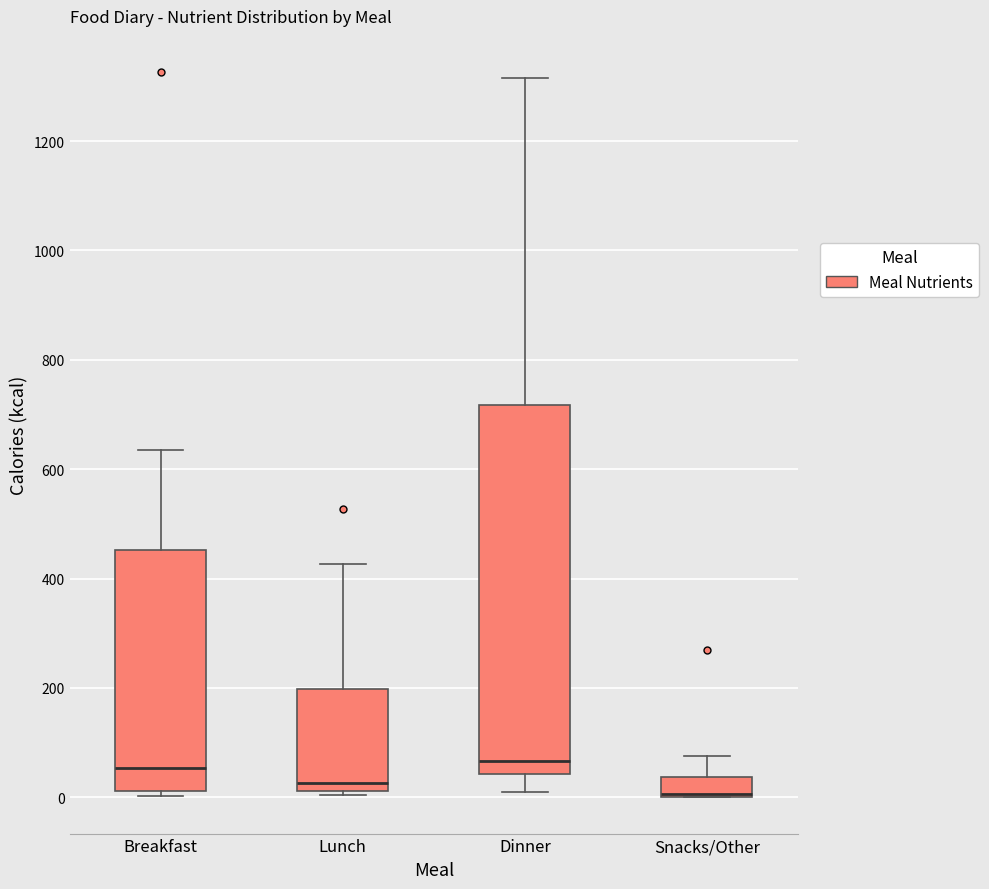

Where does the median line of the box for Breakfast sit on the y-axis? The values are not printed on the chart, so give them approximately, as read against the axis.

60